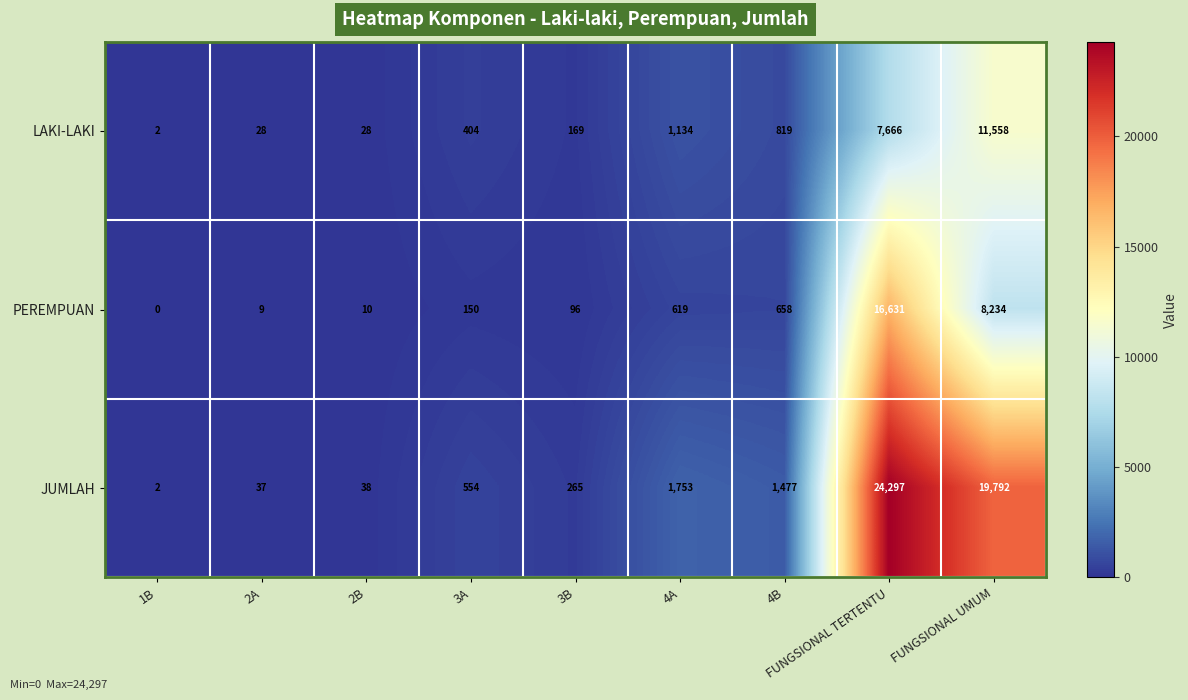

At which category is the sum across all series the highest?

FUNGSIONAL TERTENTU